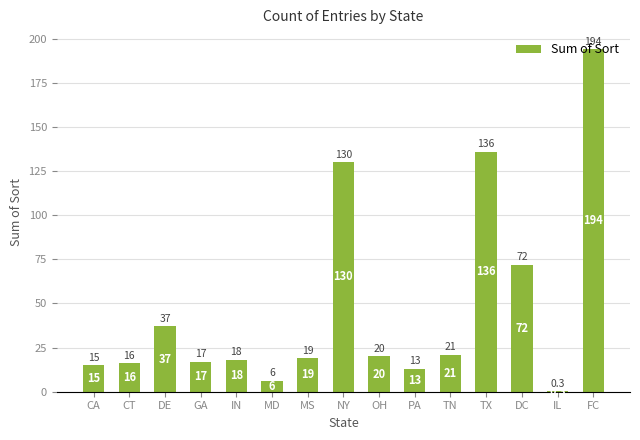

What is the greatest value displayed?

194.0